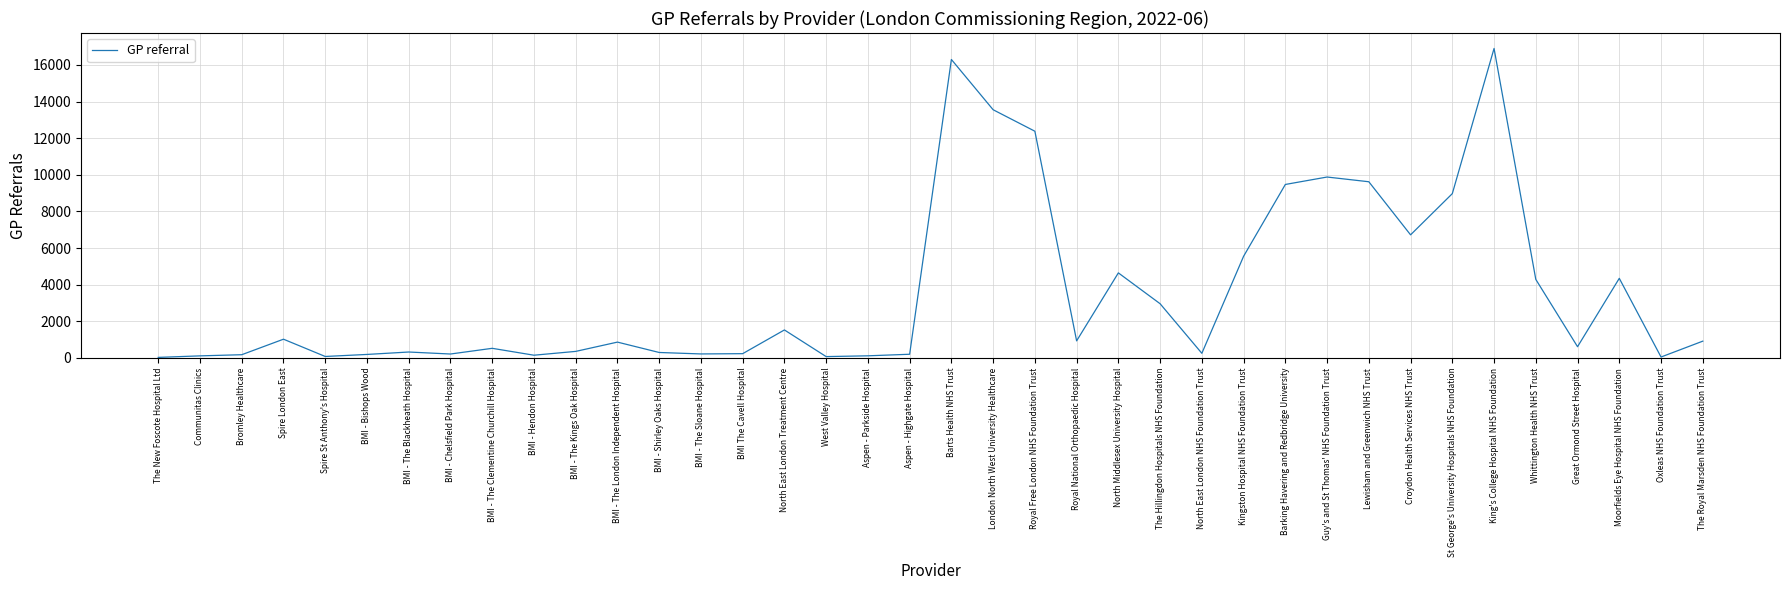

What is the greatest value displayed?

16896